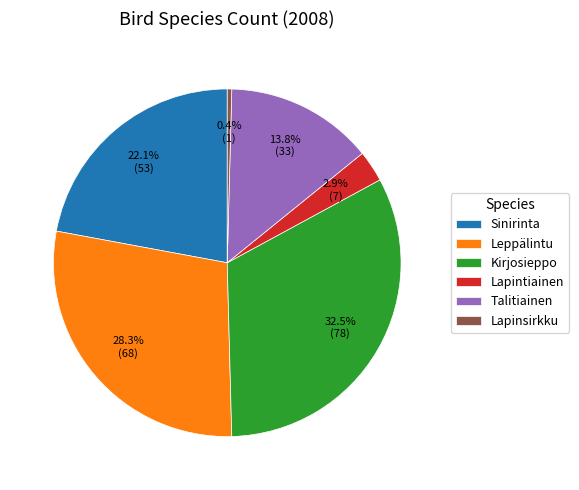

Which slice is the largest?

Kirjosieppo